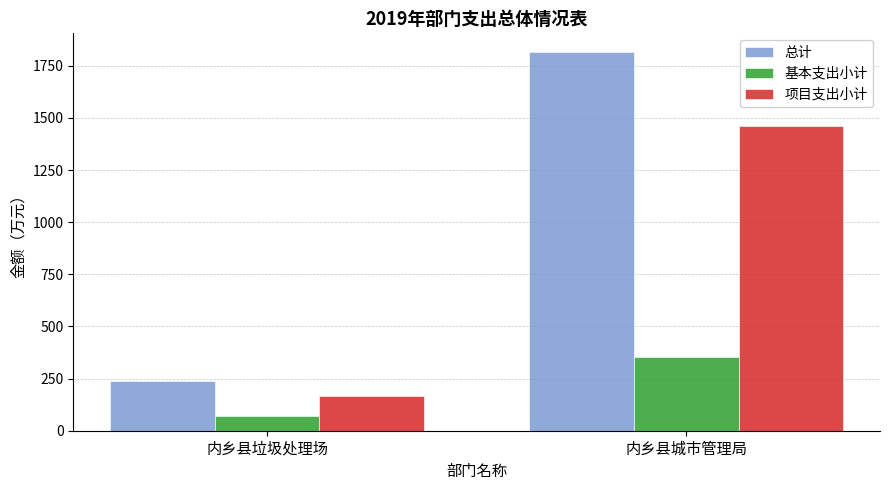

What are all the series names shown in the legend?

总计, 基本支出小计, 项目支出小计